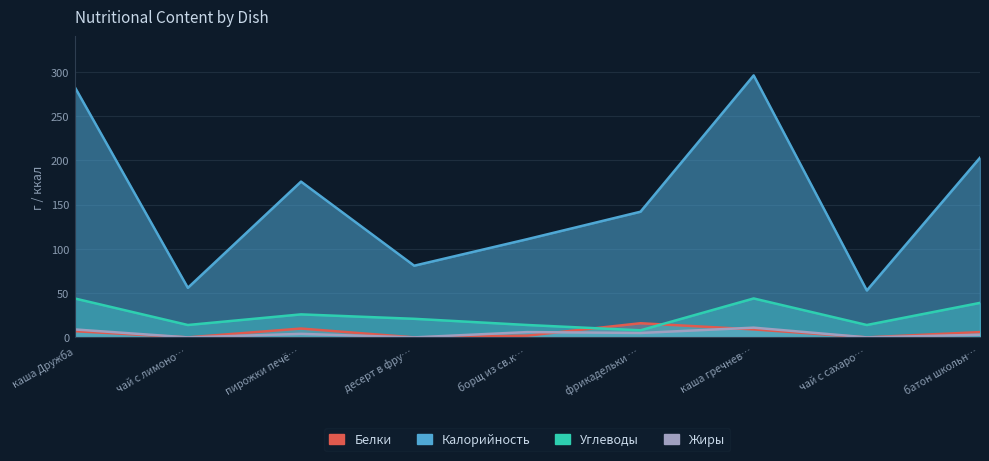

Where is the first local minimum for Белки?

чай с лимоно…